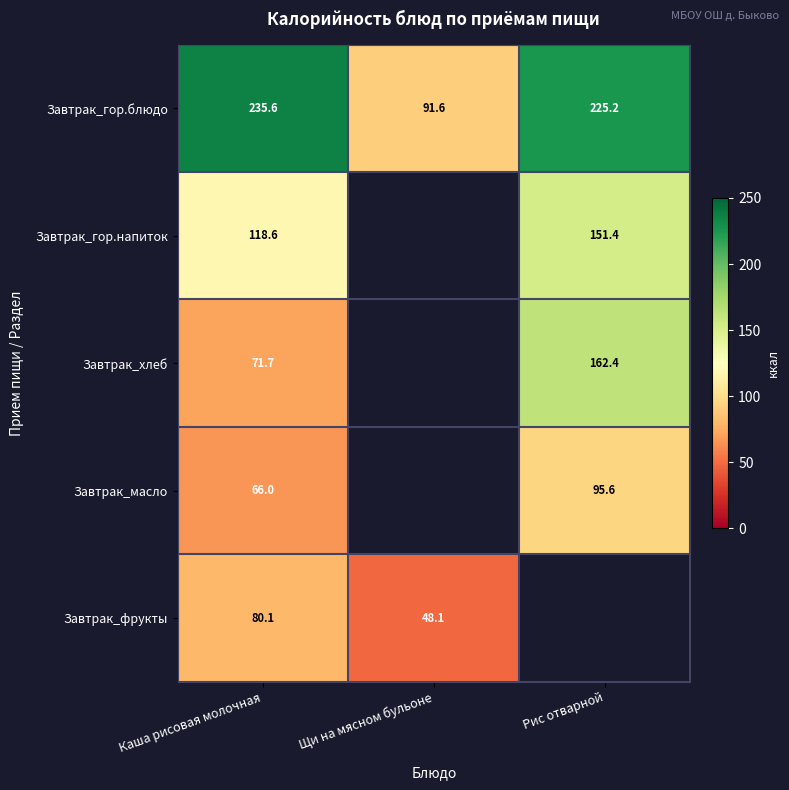

At which label is Завтрак_гор.блюдо closest to 163?

Рис отварной